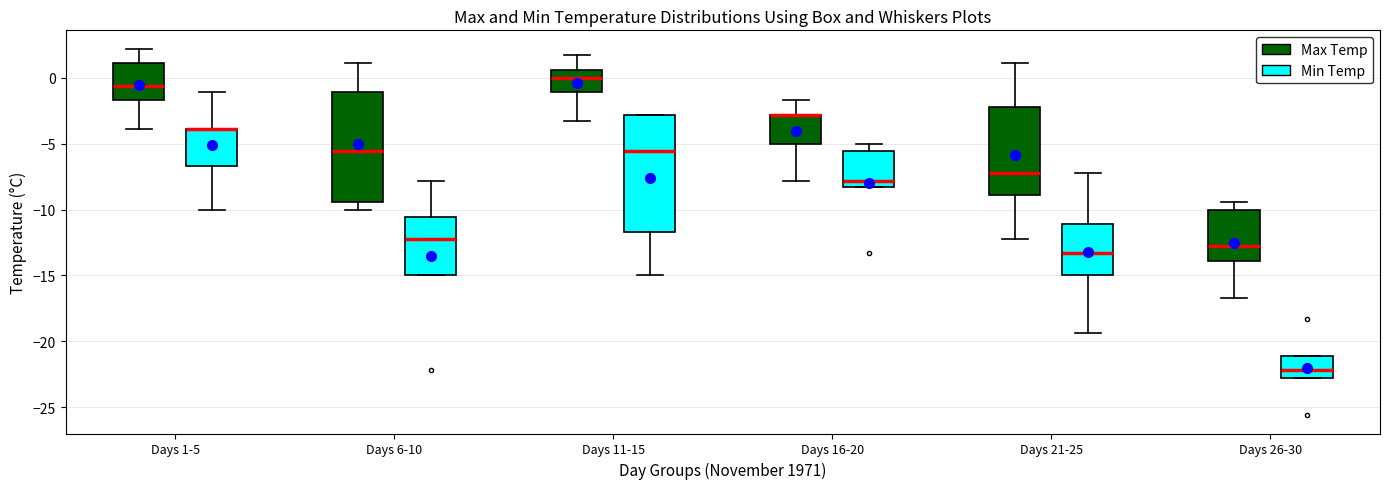

Where does the median line of the box for Days 26-30 (Min Temp) sit on the y-axis? The values are not printed on the chart, so give them approximately, as read against the axis.

-22.0